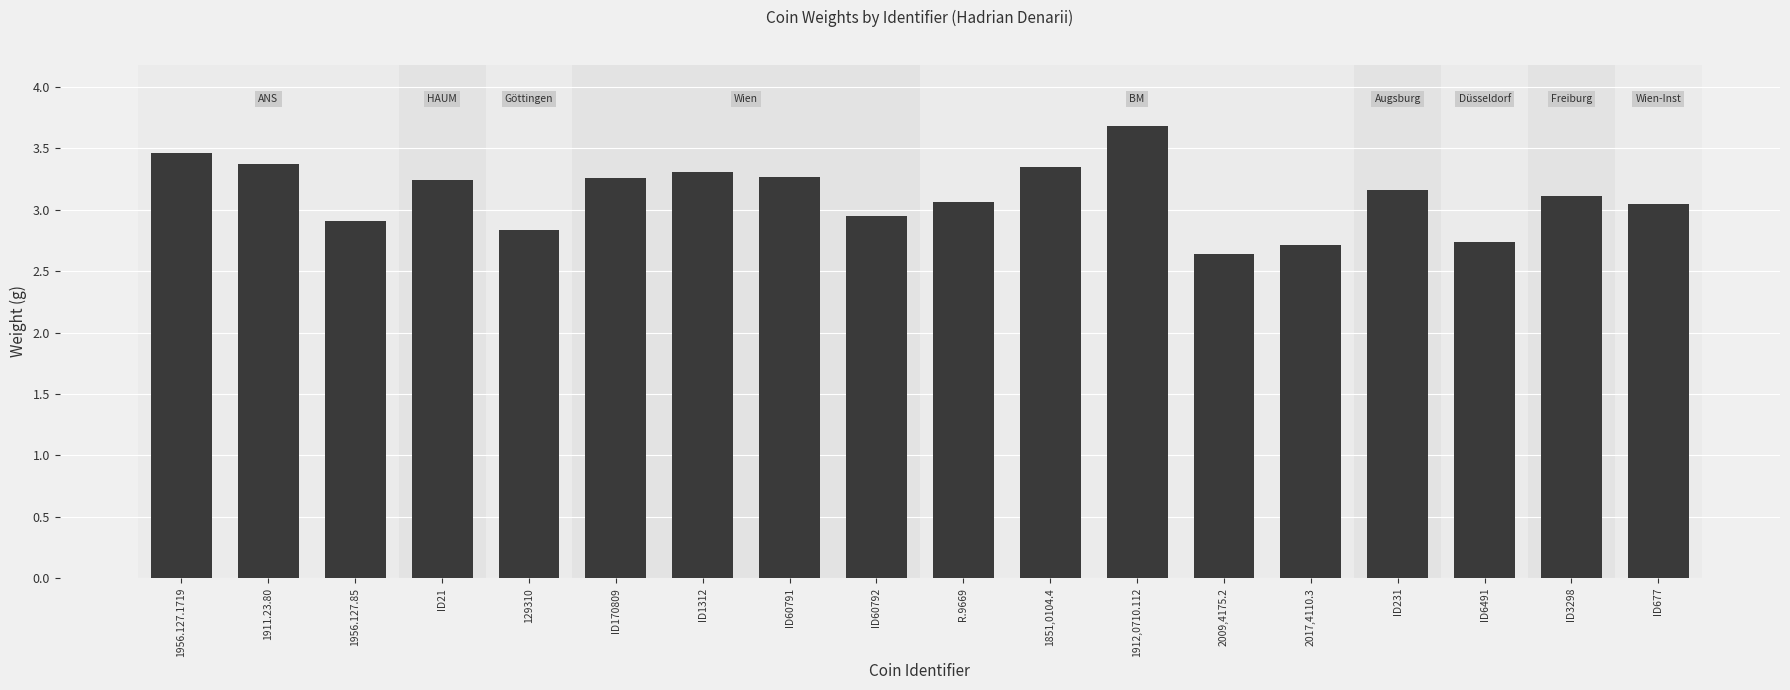

Which has a higher value, 2017,4110.3 or ID60791?

ID60791